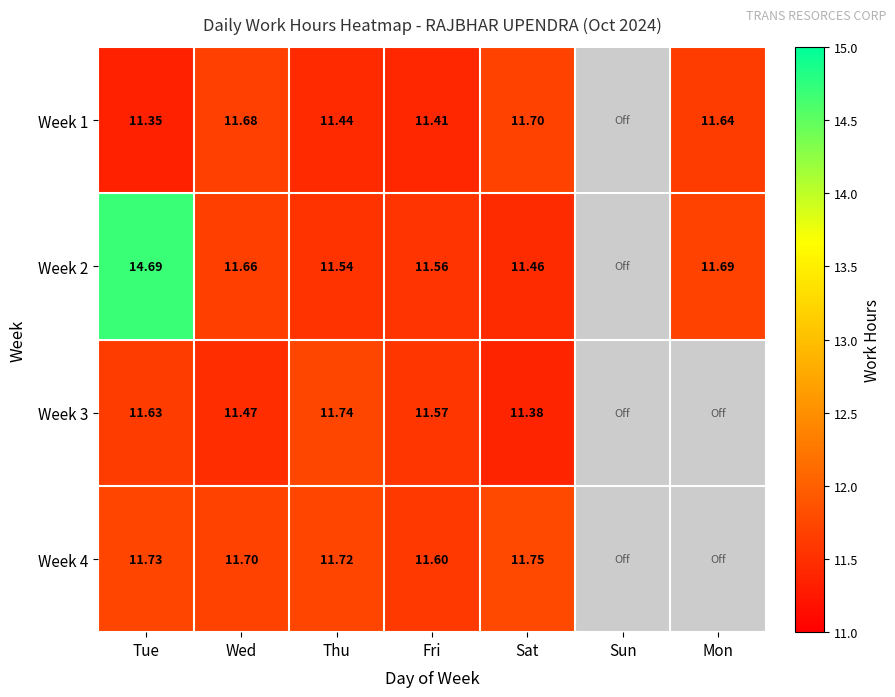

True or false: Week 2 has a value of 8.2 at Tue.

False